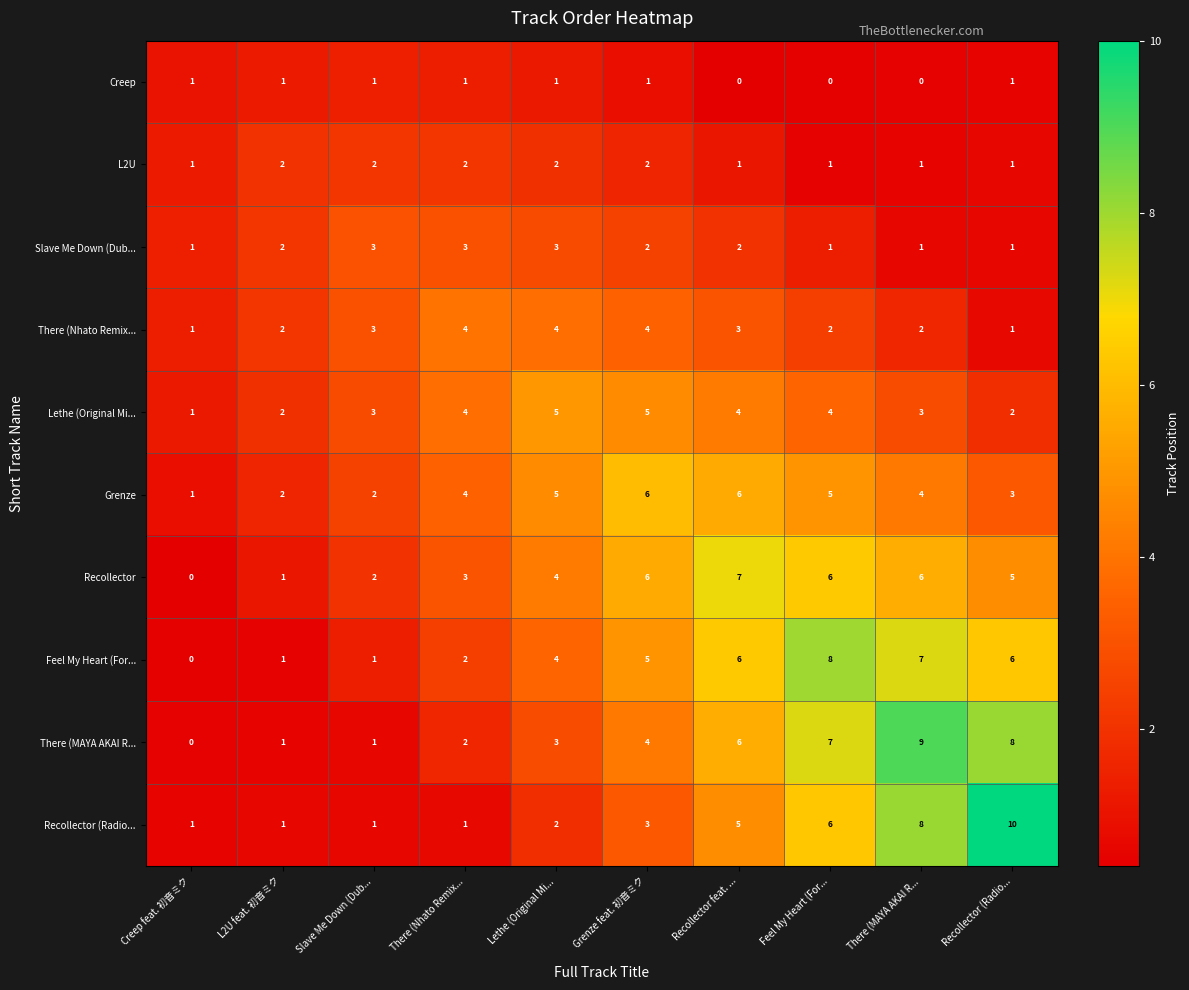

How many series are shown in this chart?

10